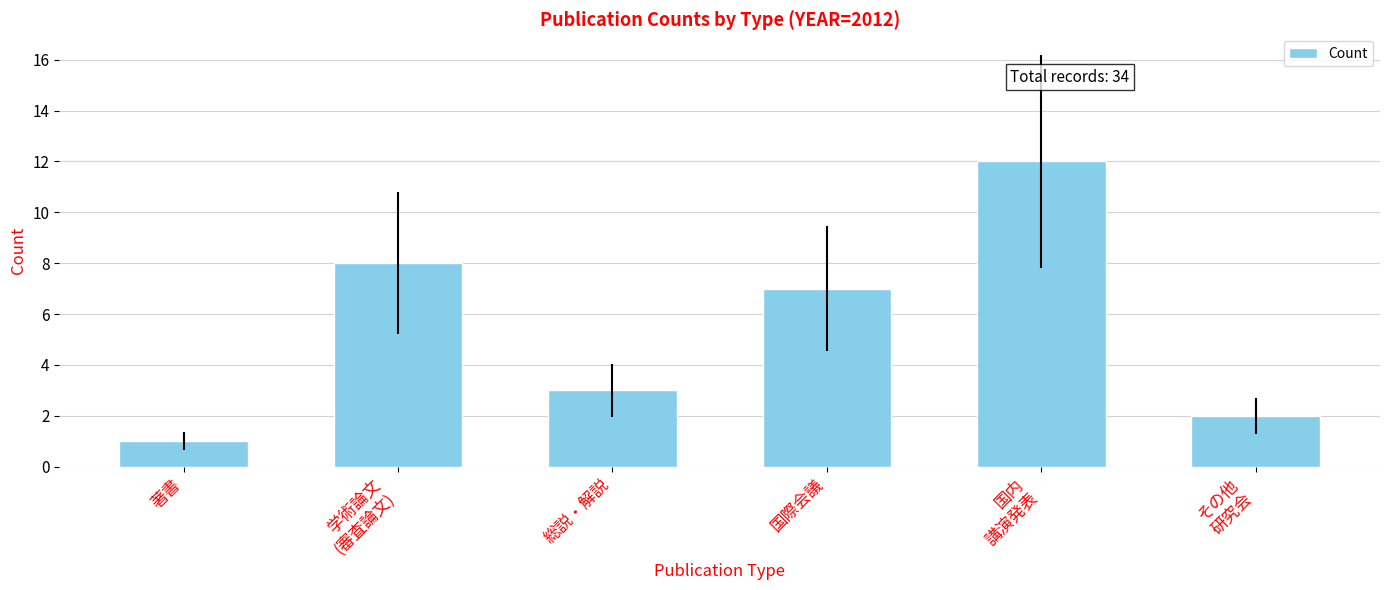

Rank the categories by value from highest to lowest.

国内
講演発表, 学術論文
(審査論文), 国際会議, 総説・解説, その他
研究会, 著書